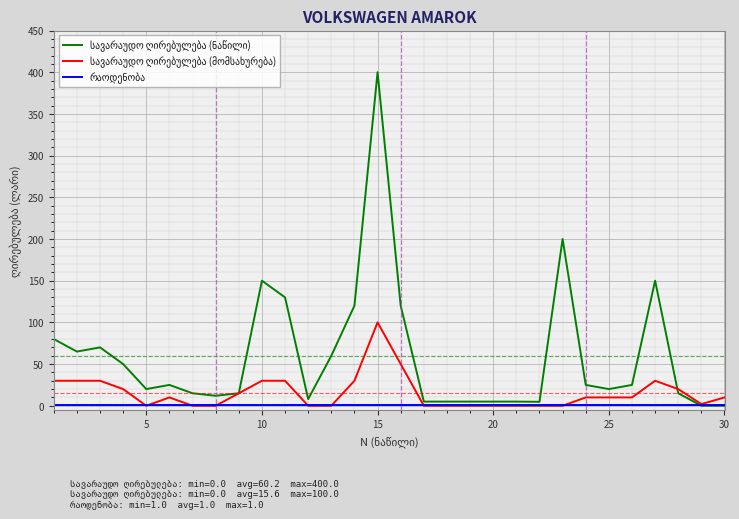

What is the maximum value shown in the chart?

400.0